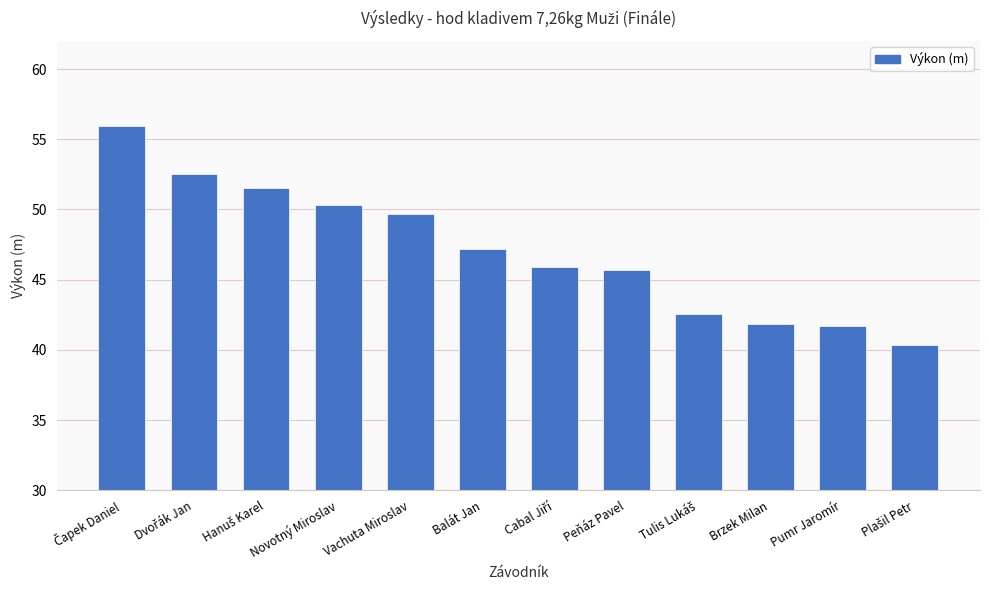

What is the greatest value displayed?

55.9